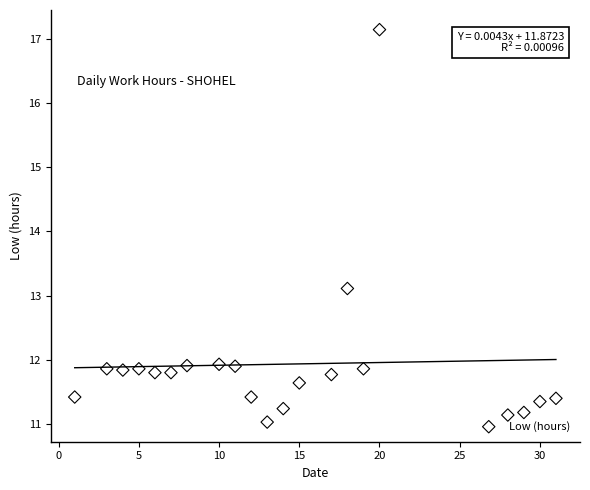

What Y value in the scatter plot is closest to 14?

13.1